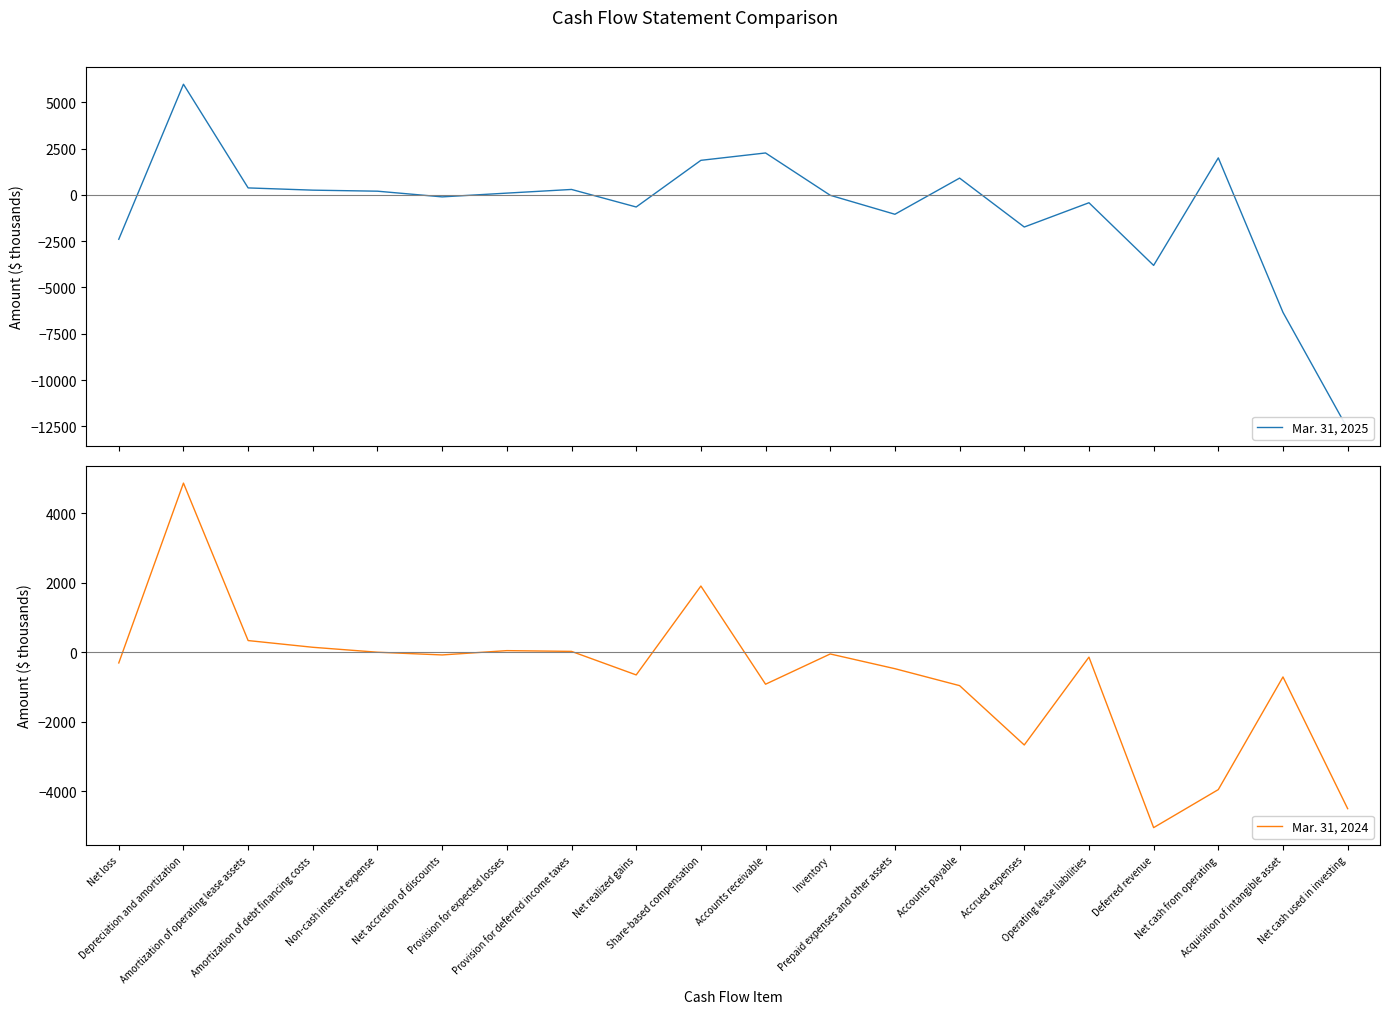

What position from the left is Net accretion of discounts?

6